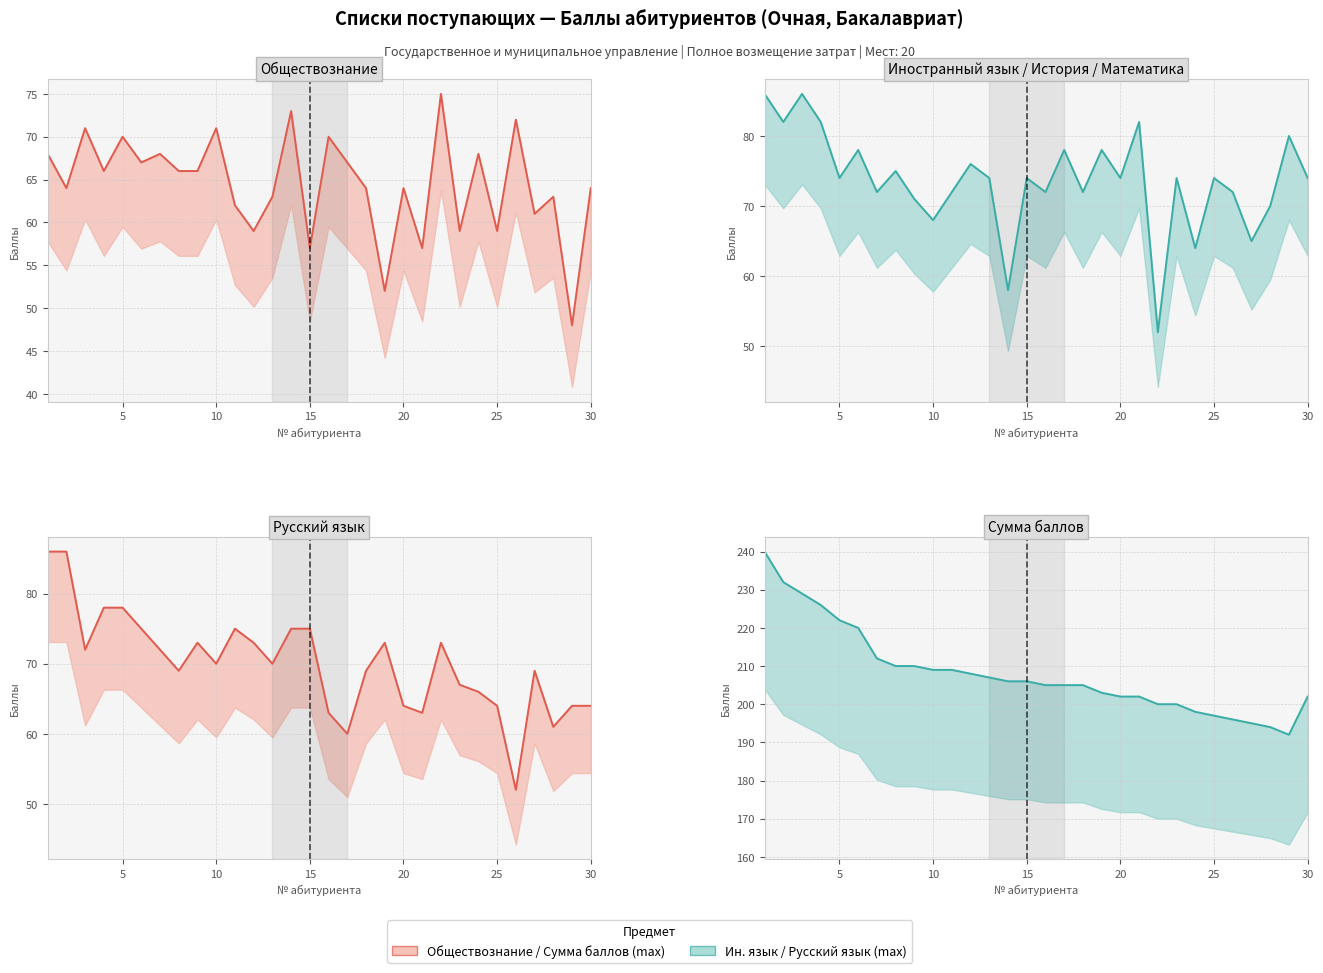

Does the chart have visible grid lines?

Yes